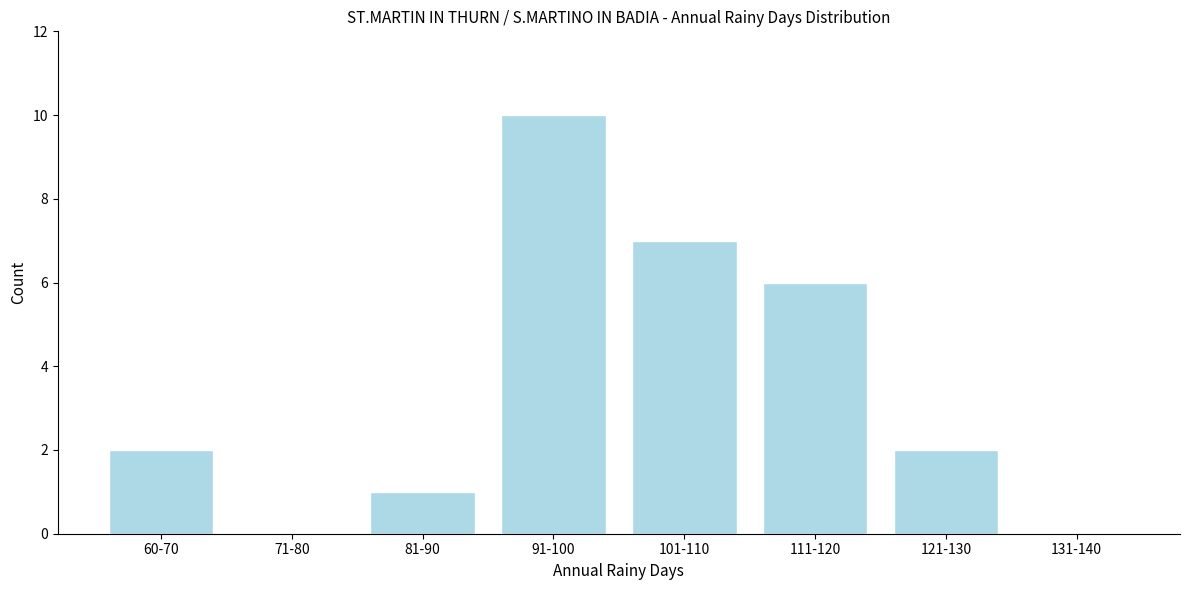

Reading left to right, what are all the values shown in this chart?

60-70=2	71-80=0	81-90=1	91-100=10	101-110=7	111-120=6	121-130=2	131-140=0